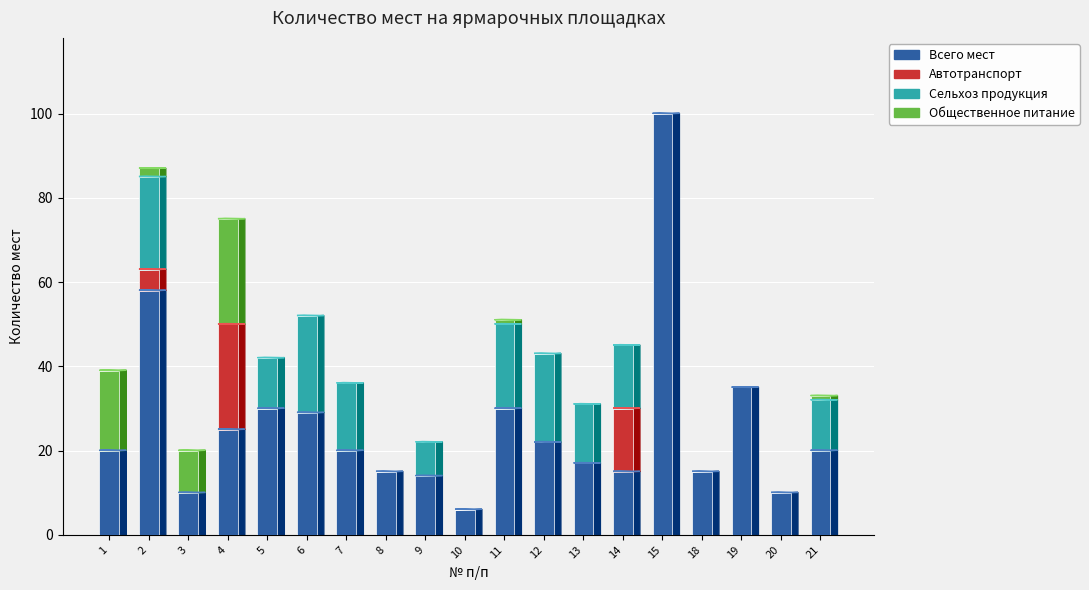

What is the sum of all Всего мест values?

491